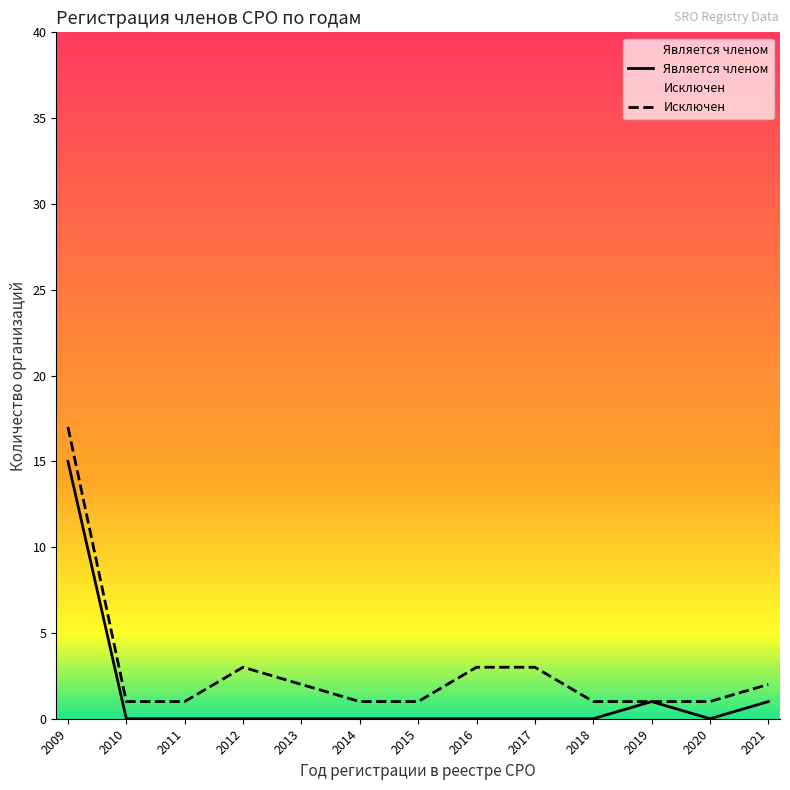

Rank the categories by Является членом value from highest to lowest.

2009, 2019, 2021, 2010, 2011, 2012, 2013, 2014, 2015, 2016, 2017, 2018, 2020